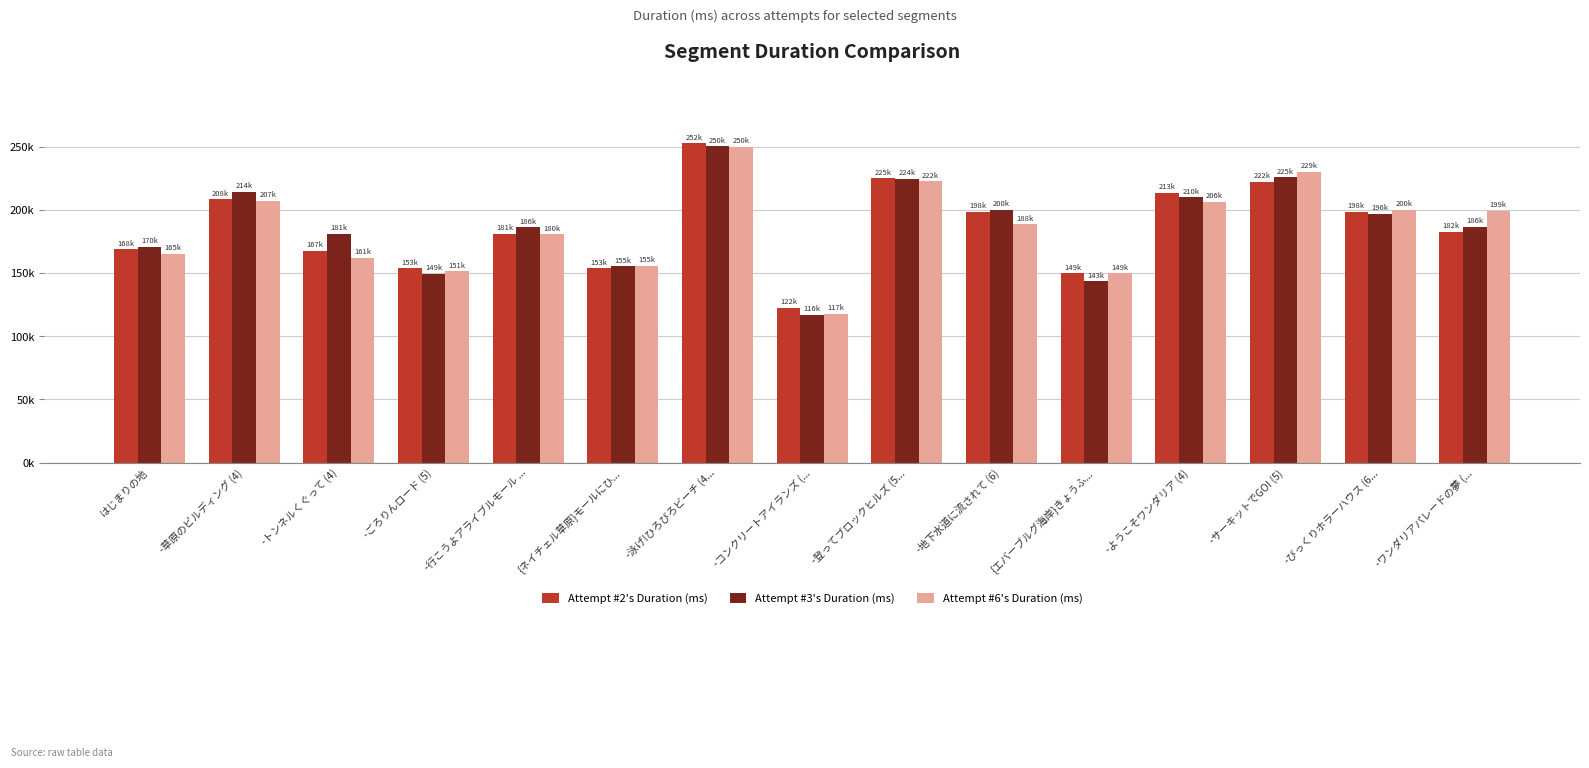

Does the chart contain any negative values?

No